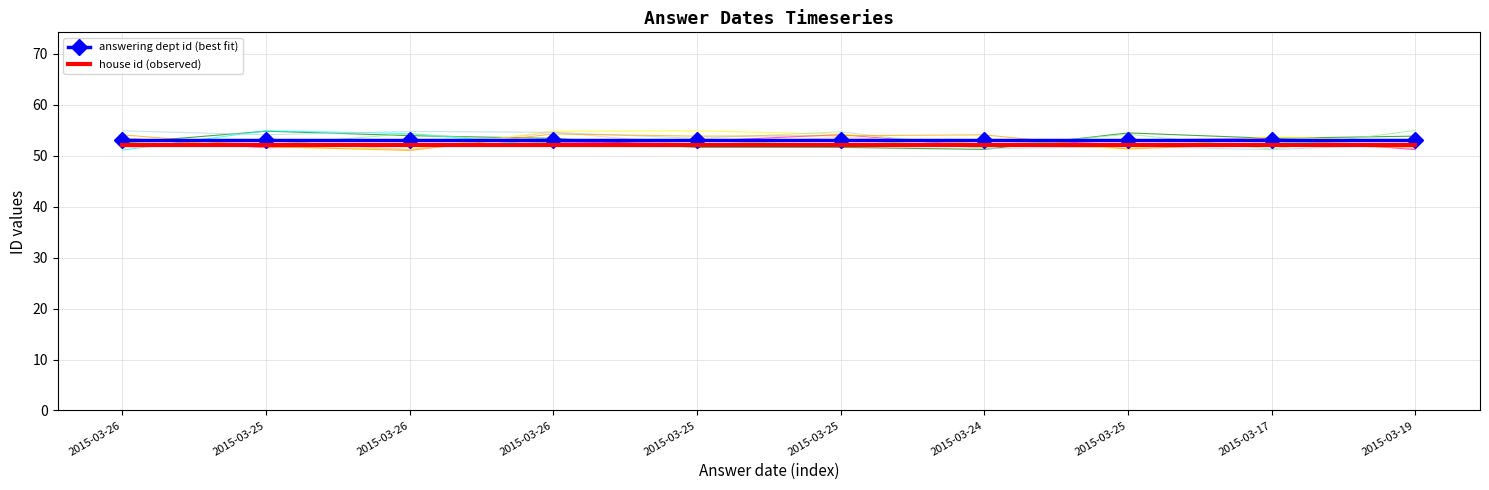

Is it true that house id (observed) equals 68 at 2015-03-25?

False